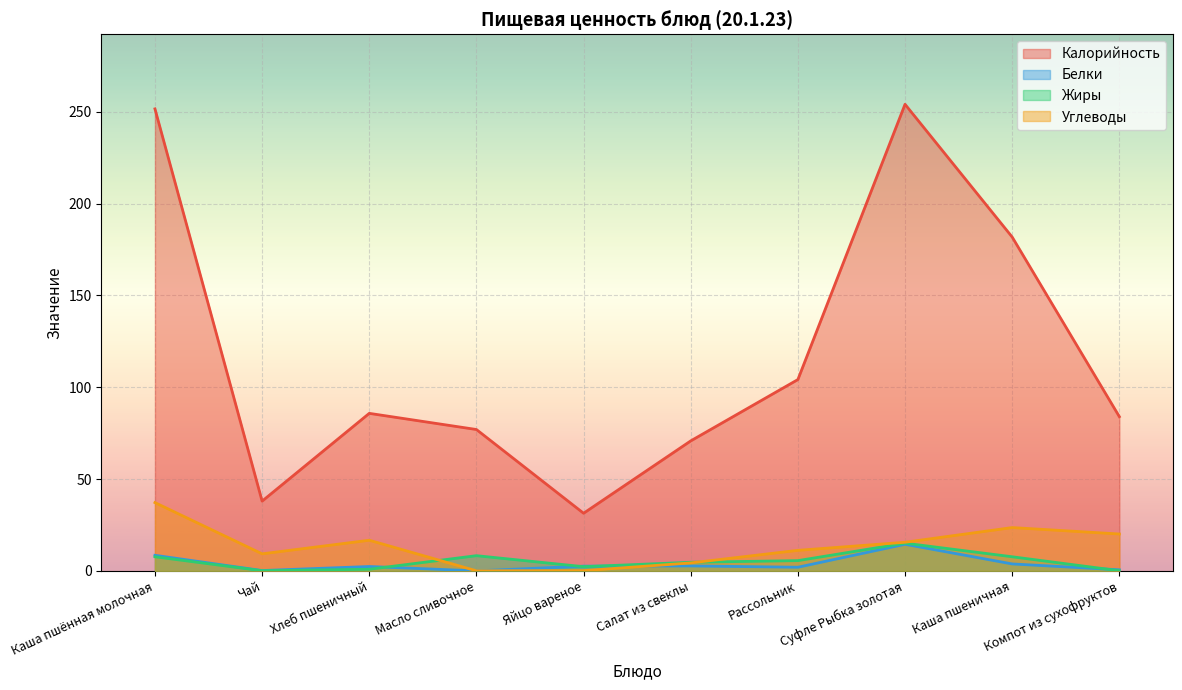

True or false: Калорийность has more than 1 points higher than both neighbors.

True